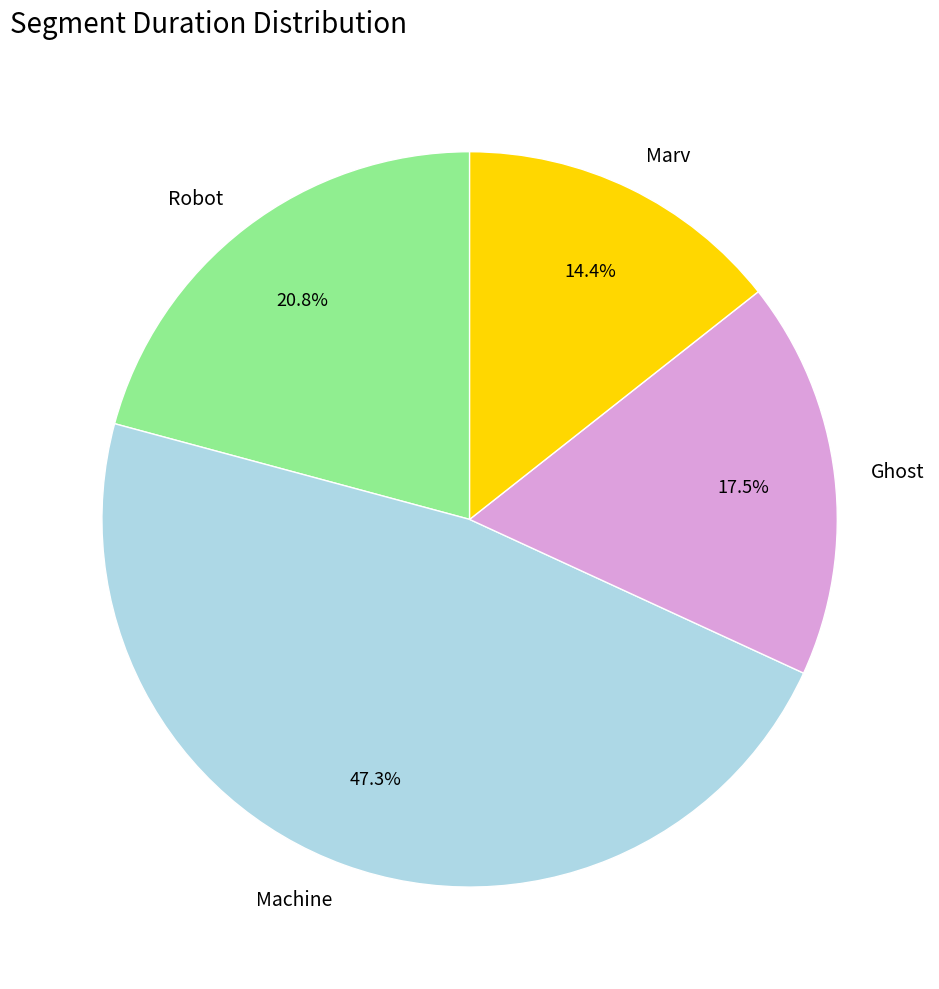

Rank the categories by value from highest to lowest.

Machine, Robot, Ghost, Marv